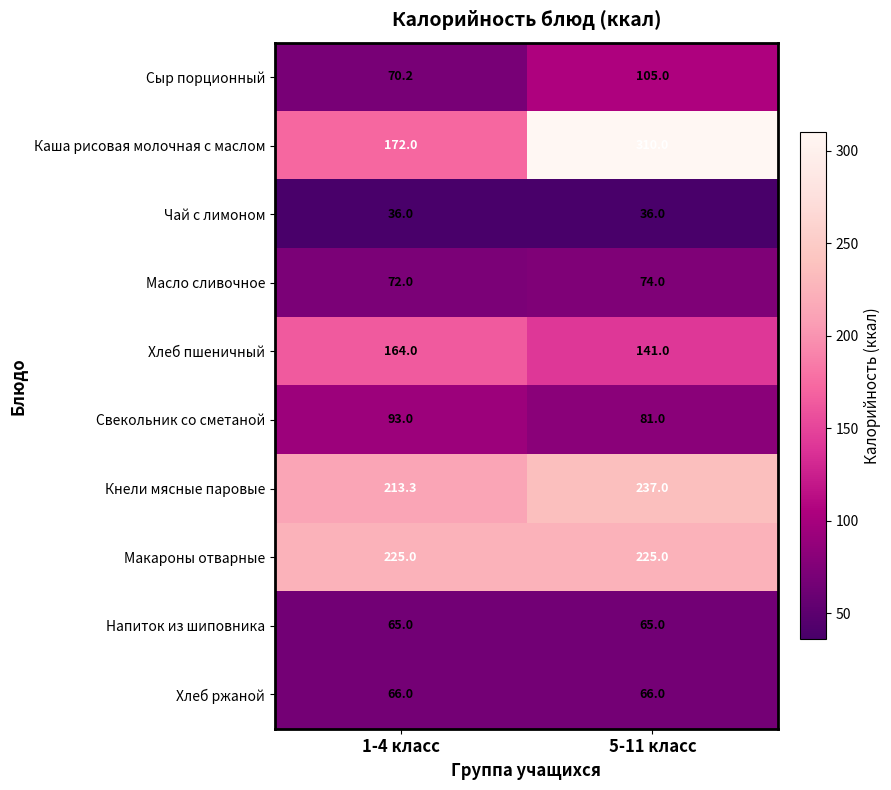

What is the smallest value displayed?

36.0